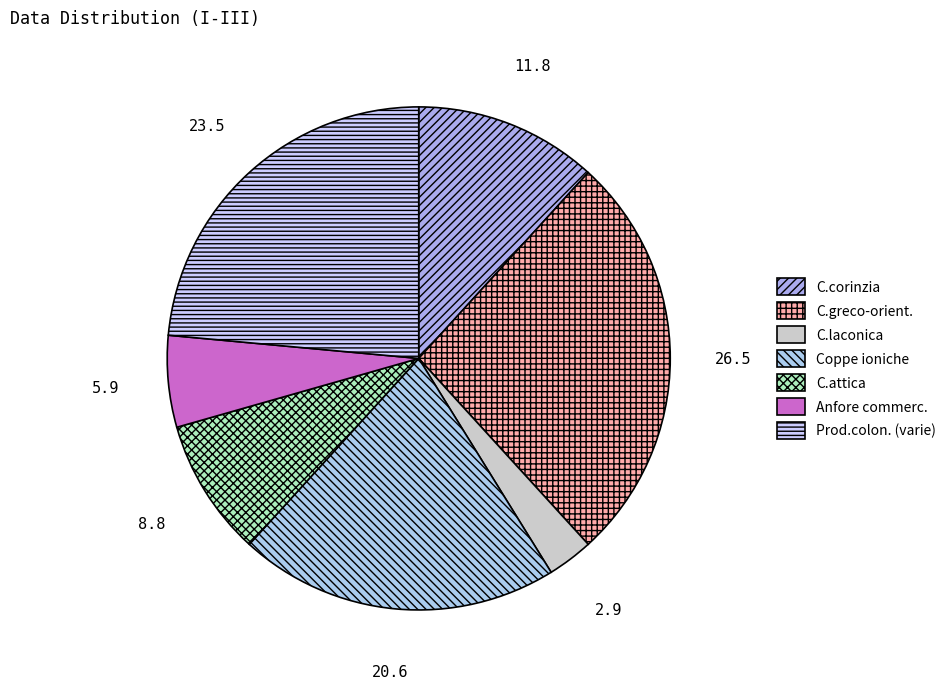

Which slice is the largest?

C.greco-orient.